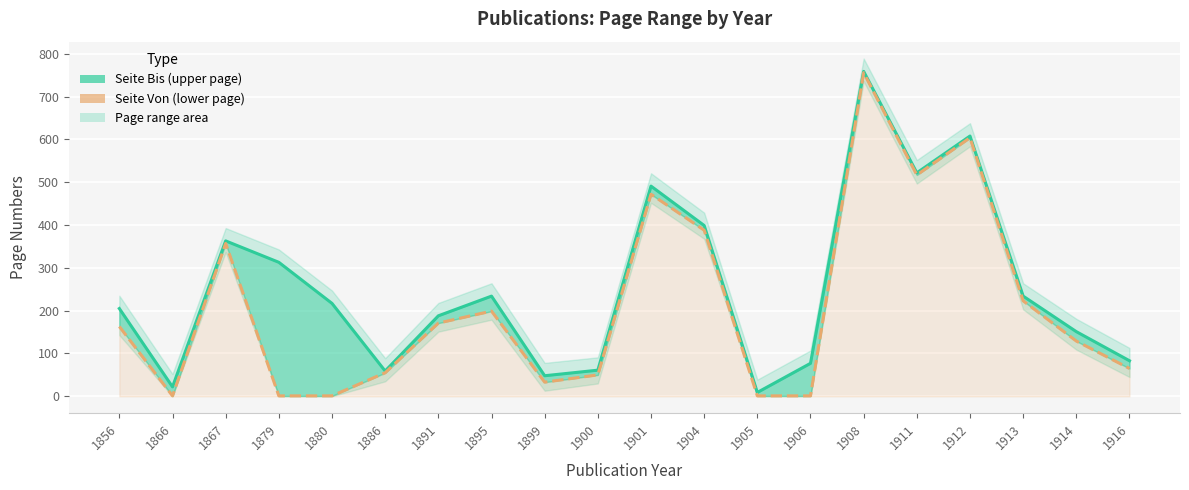

What is the maximum value shown in the chart?

759